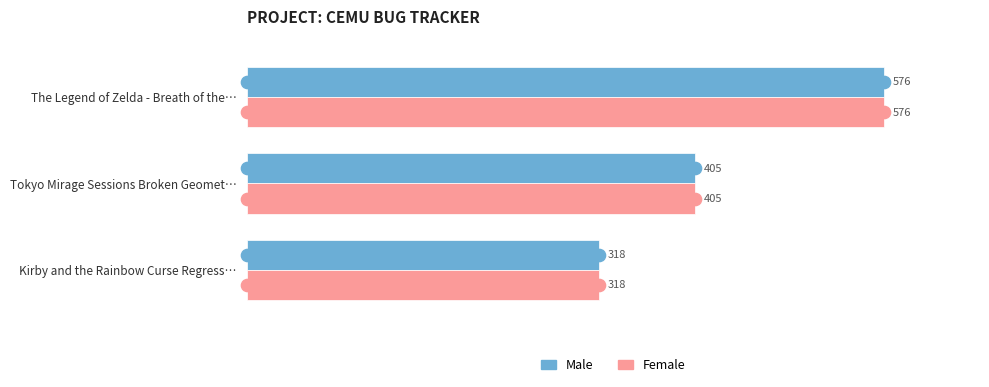

What is the total value across all series at The Legend of Zelda - Breath of the…?

1152